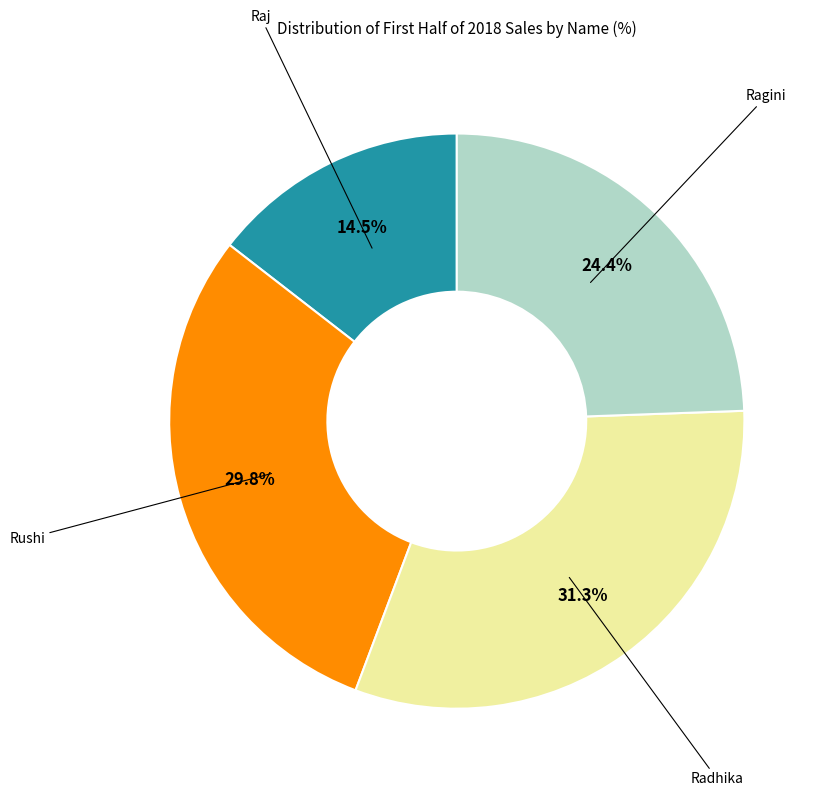

Is there any slice that represents more than half of the pie?

No